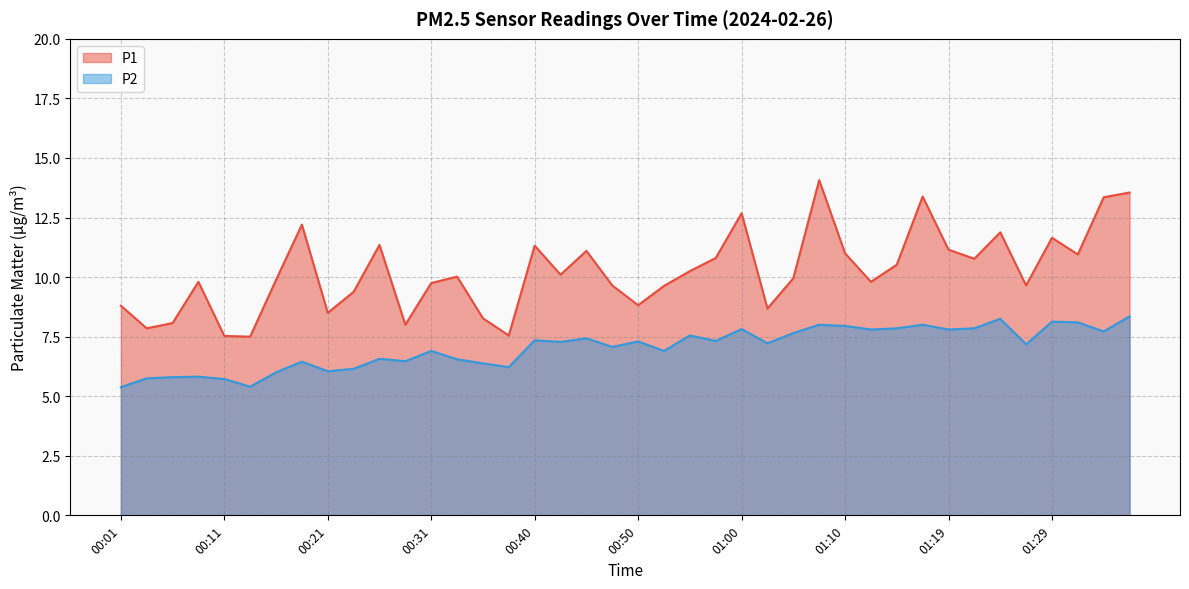

How many lines are shown in the chart?

2